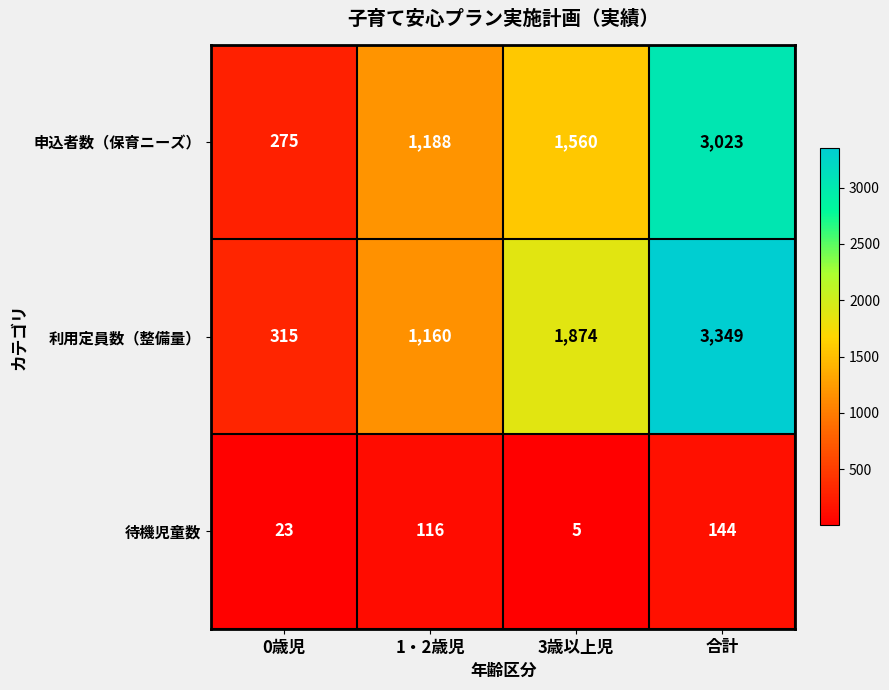

What is the sum of the 待機児童数 values at 0歳児 and 1・2歳児?

139